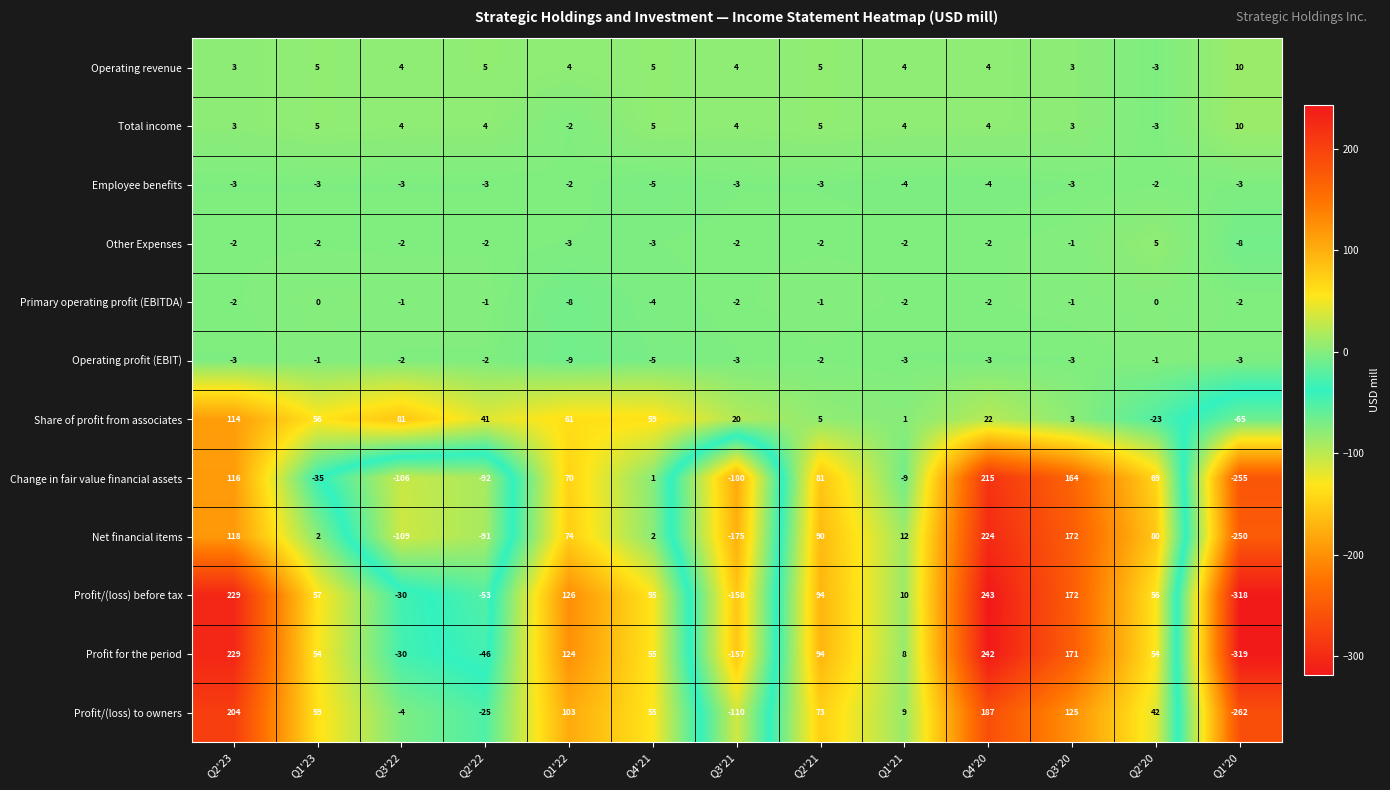

Count the number of data series in this chart.

12